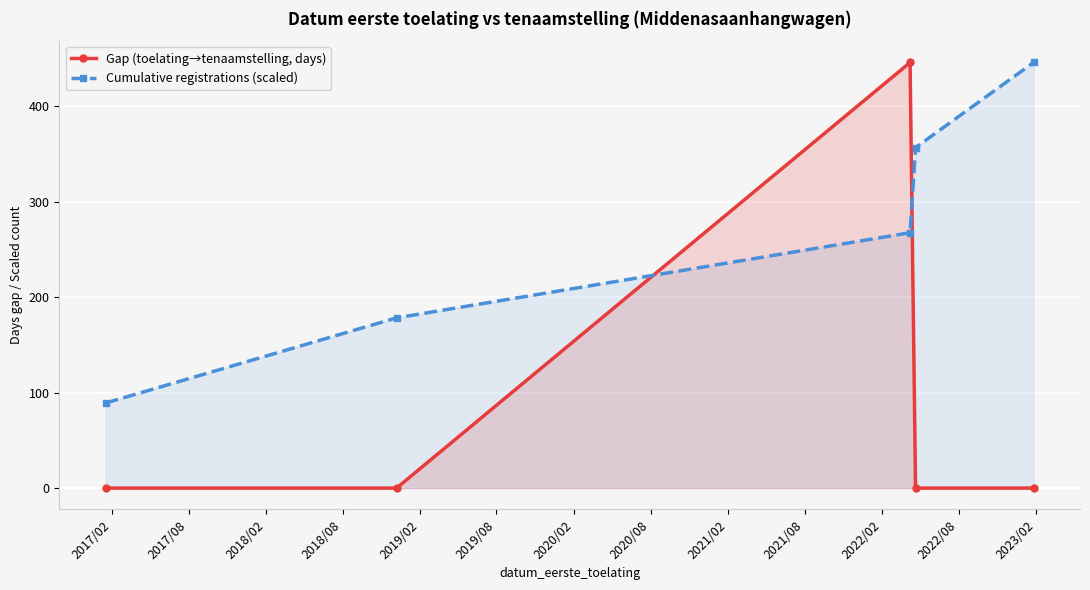

How many intersections are there between Cumulative registrations (scaled) and Gap (toelating→tenaamstelling, days)?

2